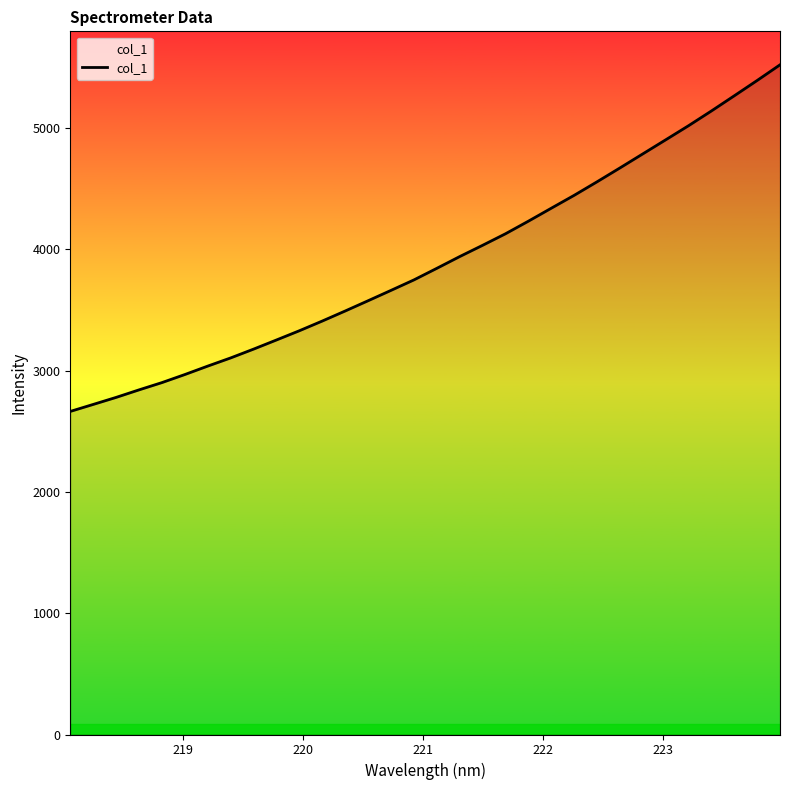

What is the maximum value shown in the chart?

5519.7